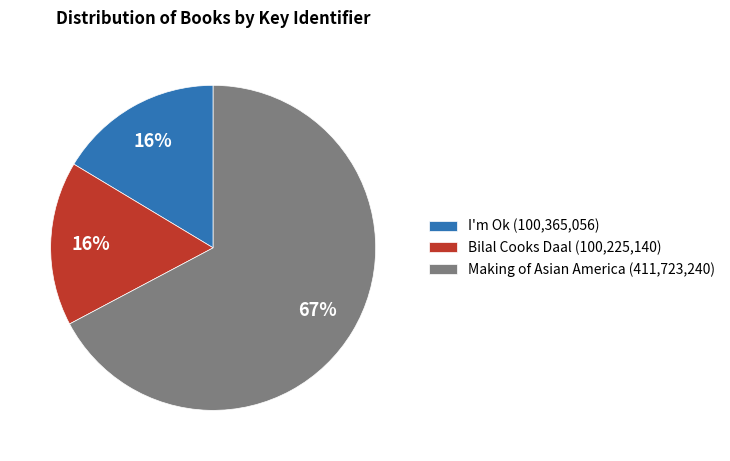

Which category has the biggest portion of the pie?

Making of Asian America